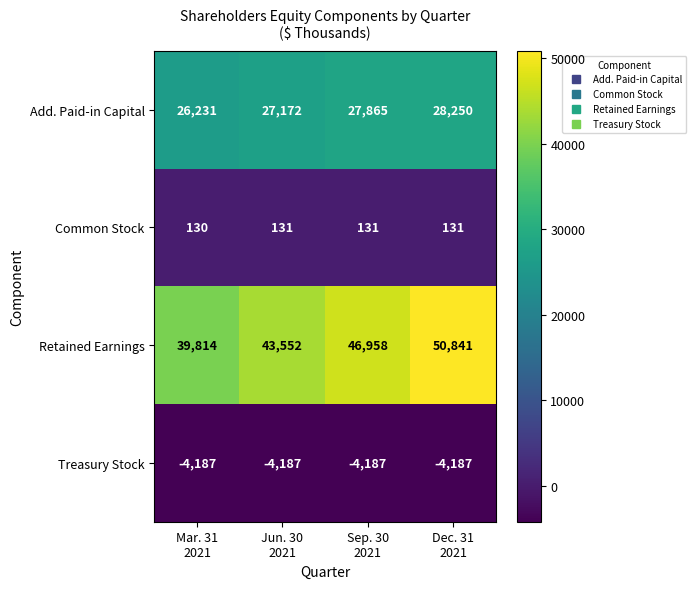

Which series changed the most between Mar. 31
2021 and Sep. 30
2021?

Retained Earnings